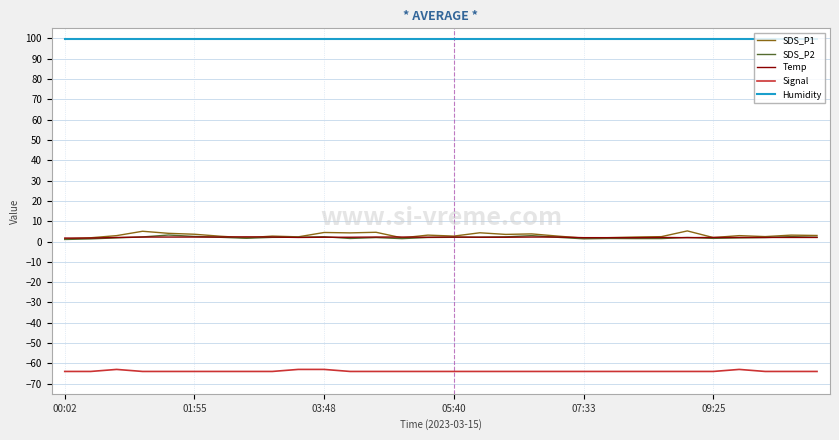

True or false: Signal and Temp intersect in this chart.

False